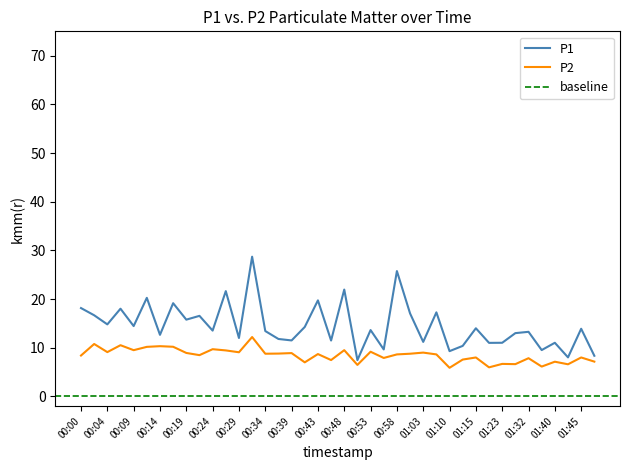

True or false: P2 and P1 cross at least once.

False